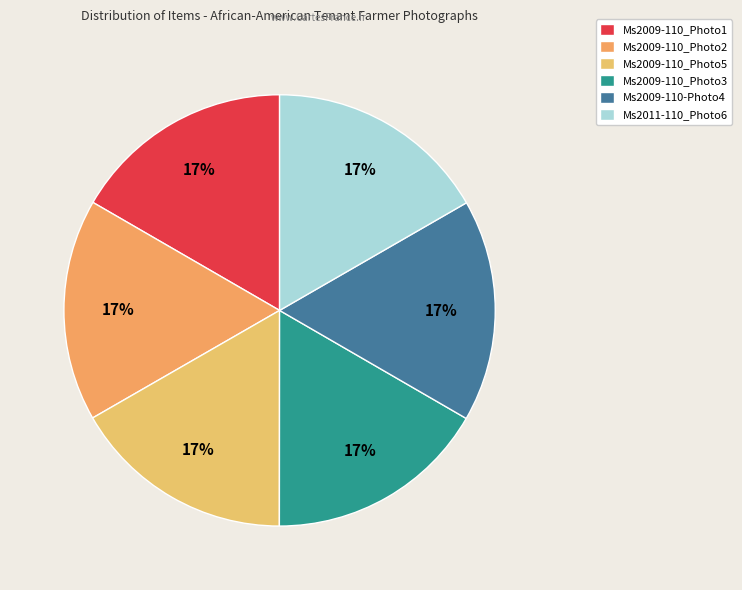

How many segments does this pie chart have?

6